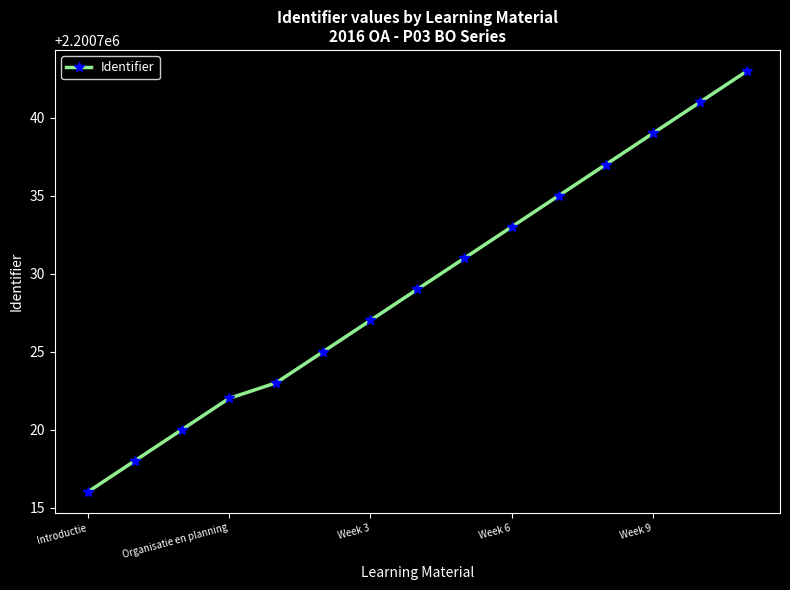

What is the difference between the maximum and second lowest values?

25